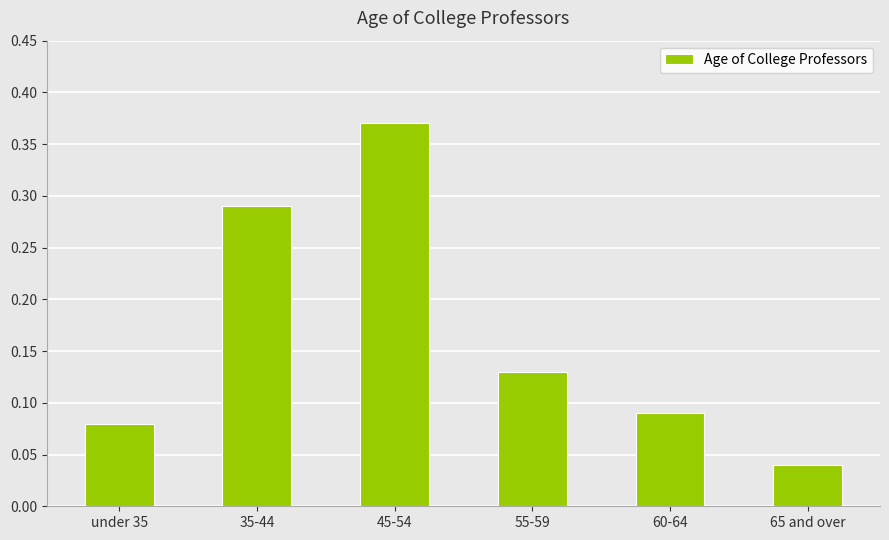

Count the values in the range 0 to 1.

6